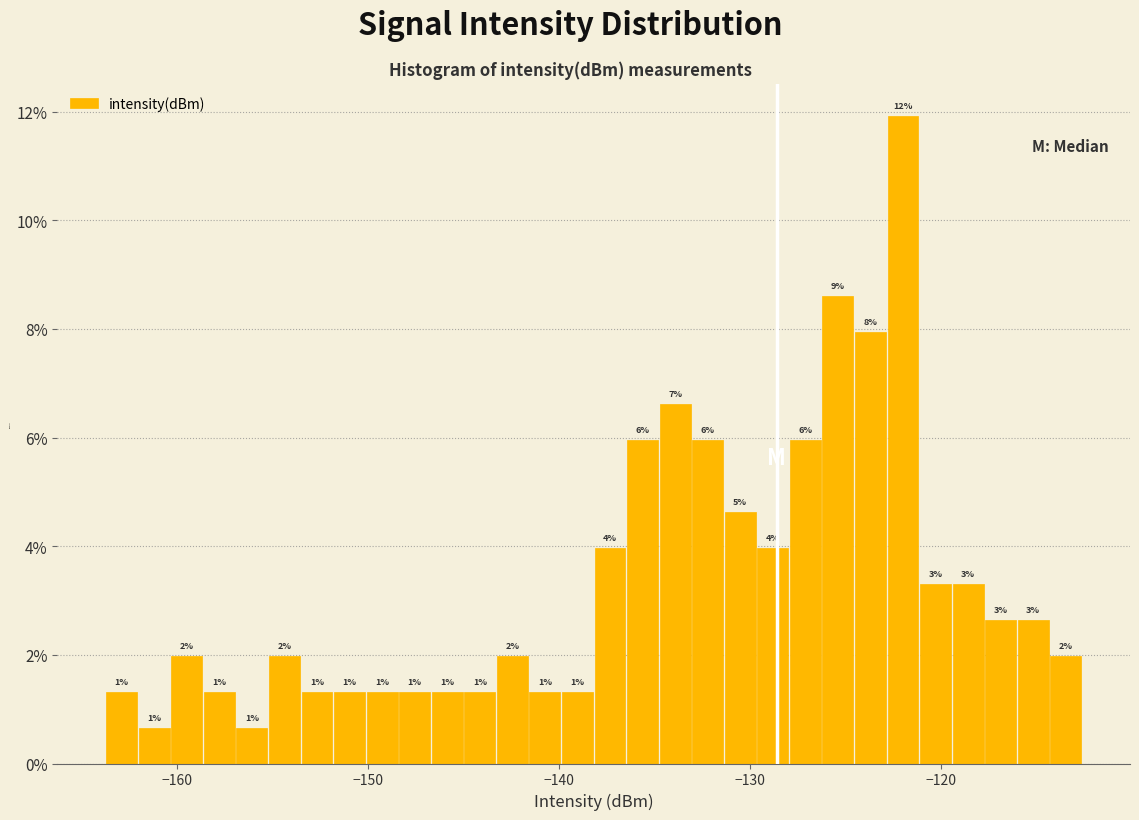

Read against the x-axis, roughly where is the centre of the tallest bar?

-122